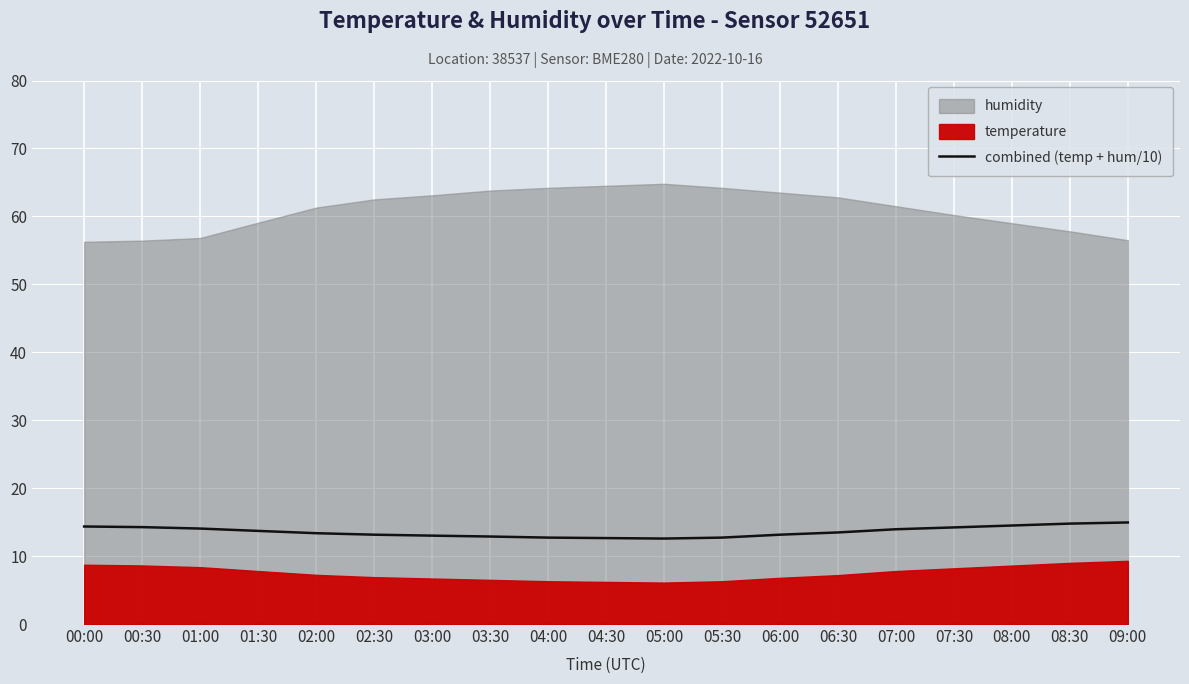

The combined (temp + hum/10) series shows 4.3 at 07:30. True or false?

False